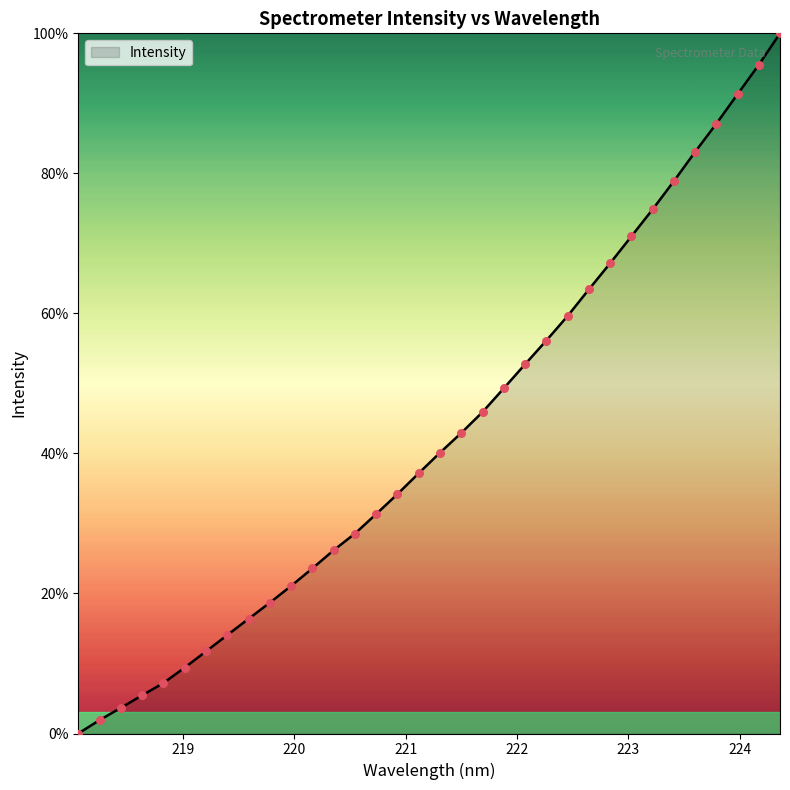

What is the greatest value displayed?

100.0